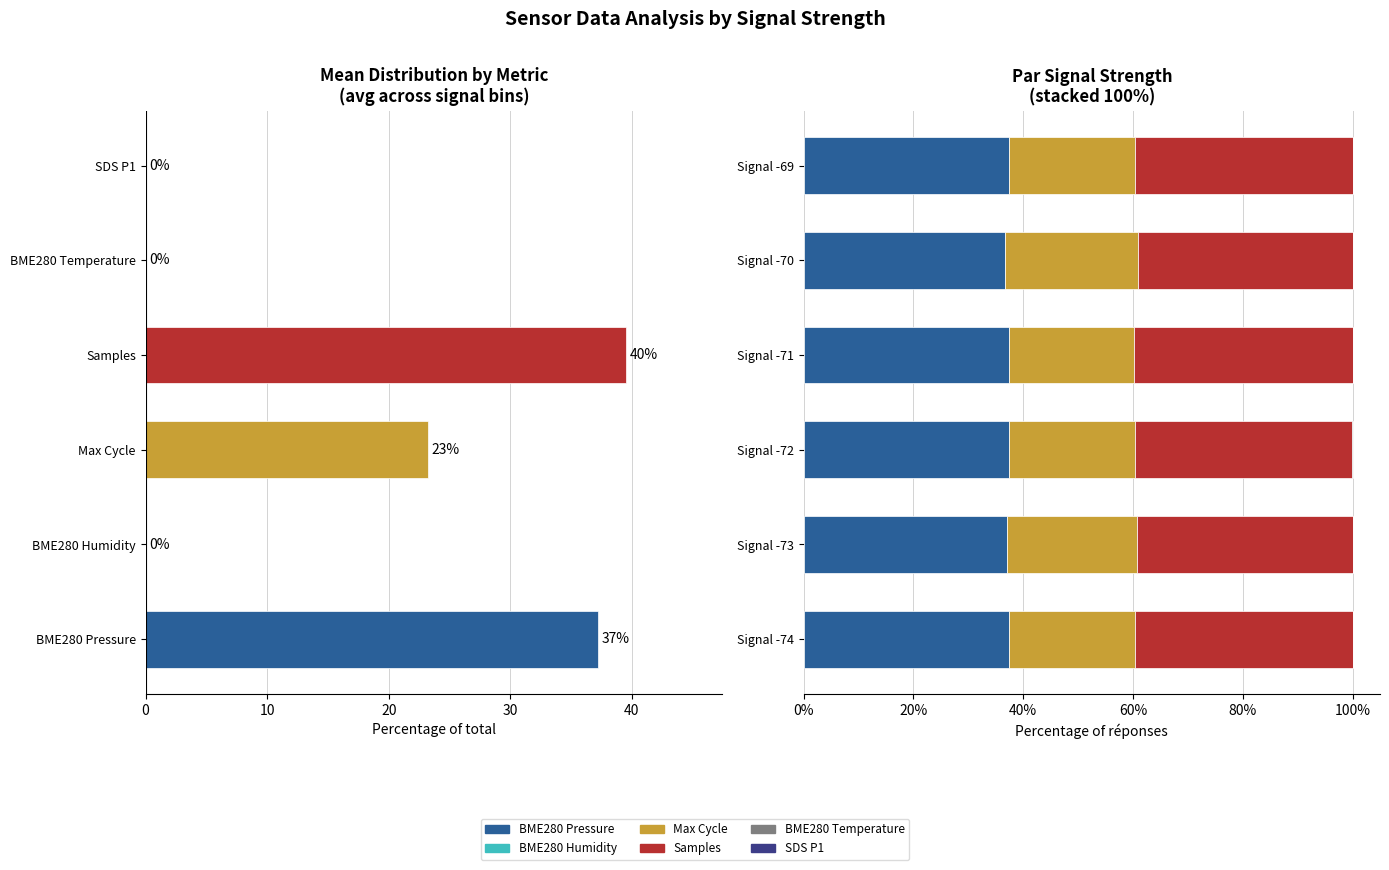

What is the sum of all Max Cycle values?

139.5